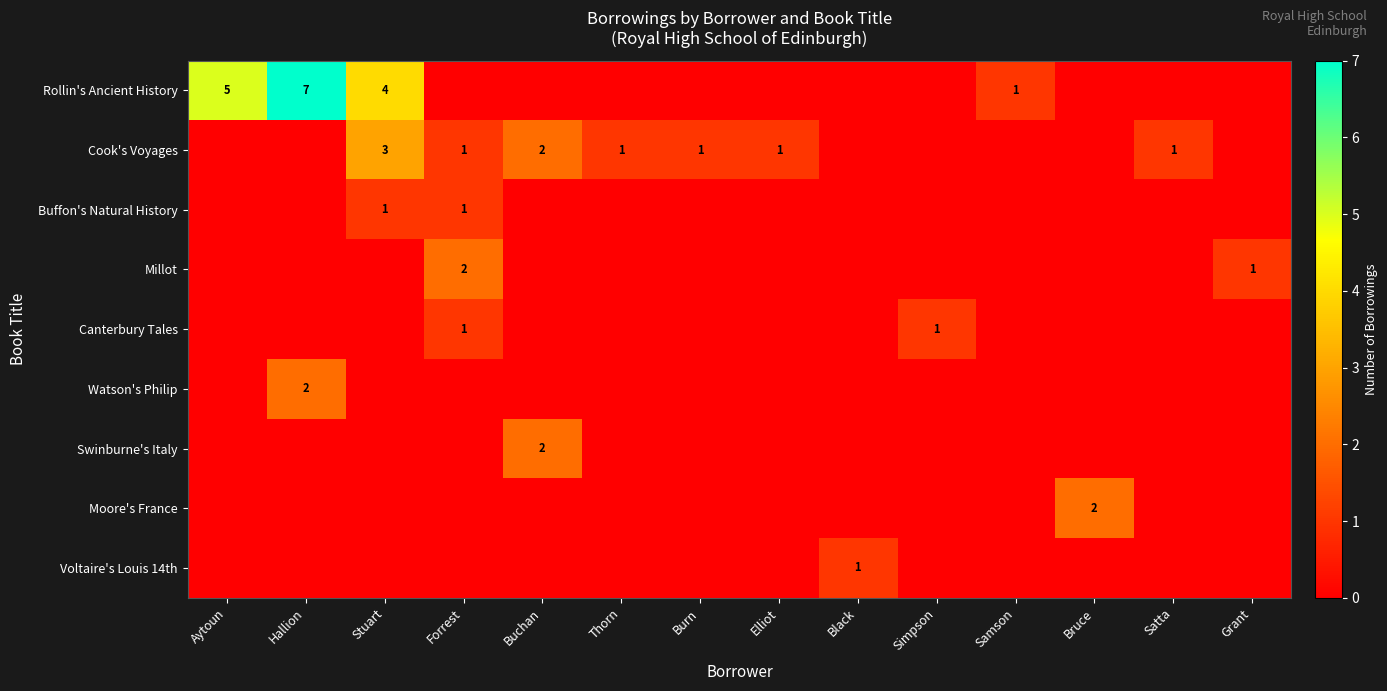

What is the difference between the maximum and second lowest values in the Swinburne's Italy series?

2